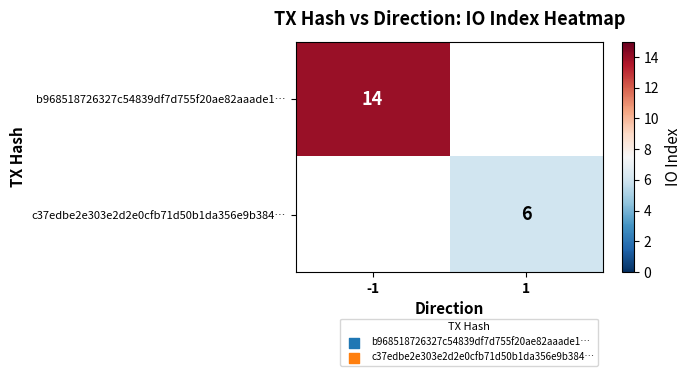

Is the value of c37edbe2e303e2d2e0cfb71d50b1da356e9b384… at 1 greater than the value of b968518726327c54839df7d755f20ae82aaade1… at -1?

No